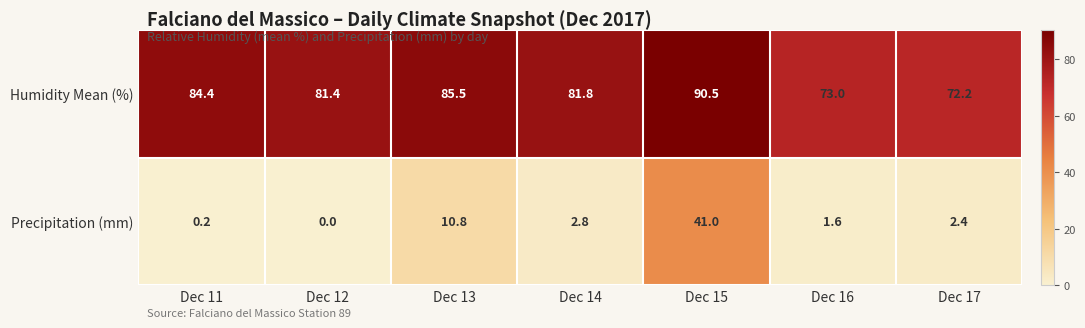

Reading right to left, what are all the values shown in this chart?

Humidity Mean (%): Dec 17=72.2	Dec 16=73.0	Dec 15=90.5	Dec 14=81.8	Dec 13=85.5	Dec 12=81.4	Dec 11=84.4
Precipitation (mm): Dec 17=2.4	Dec 16=1.6	Dec 15=41.0	Dec 14=2.8	Dec 13=10.8	Dec 12=0.0	Dec 11=0.2